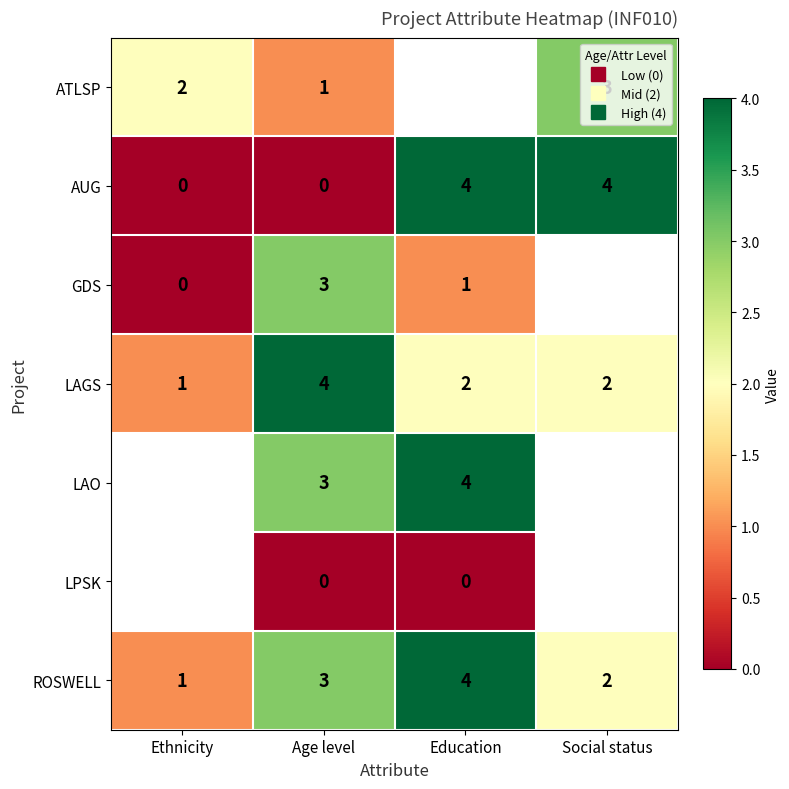

At which category does the chart reach its minimum across all series?

Ethnicity